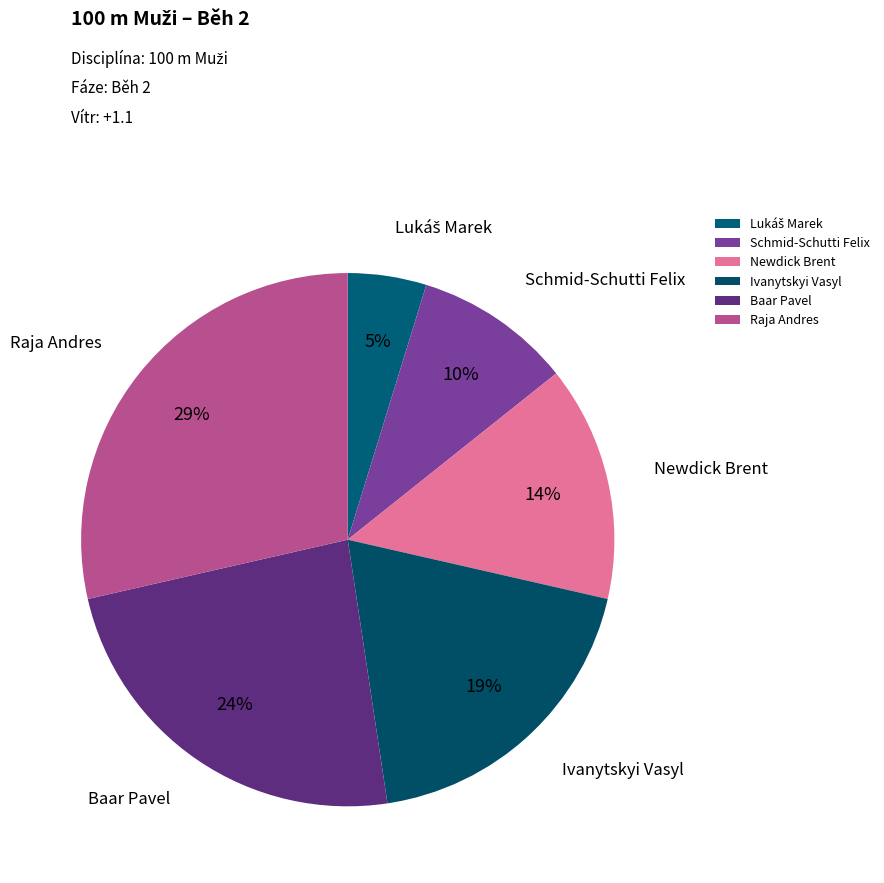

Count the number of slices in the pie.

6